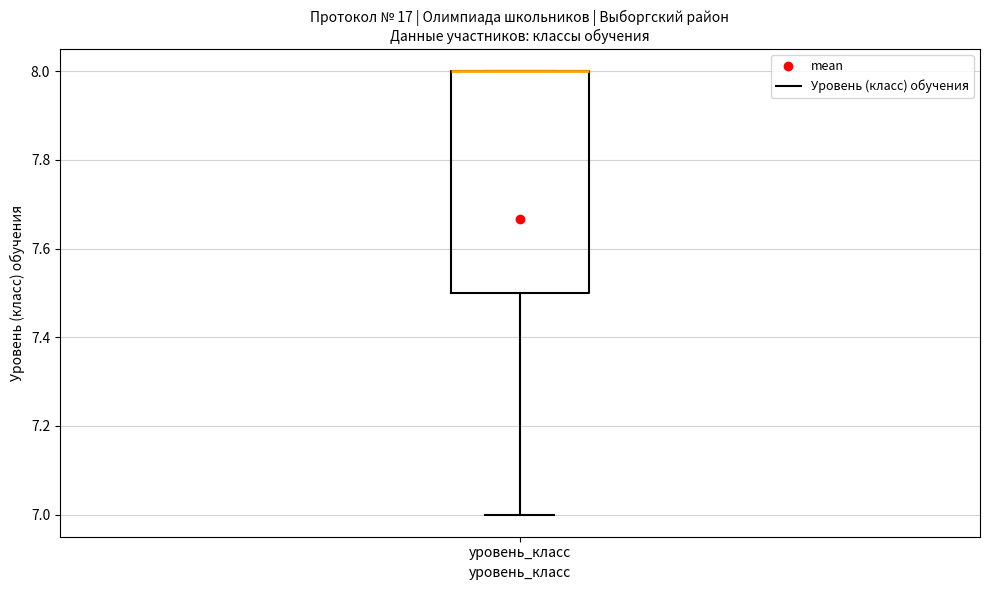

Transcribe this box plot: give where the median line is, the range the box spans, and where the two whiskers end, as read against the y-axis. The values are not printed on the chart, so give them approximately, as read against the axis.

median 8.0 (drawn on the box's upper edge), box 7.5 to 8.0, whiskers 7.0 to 8.0